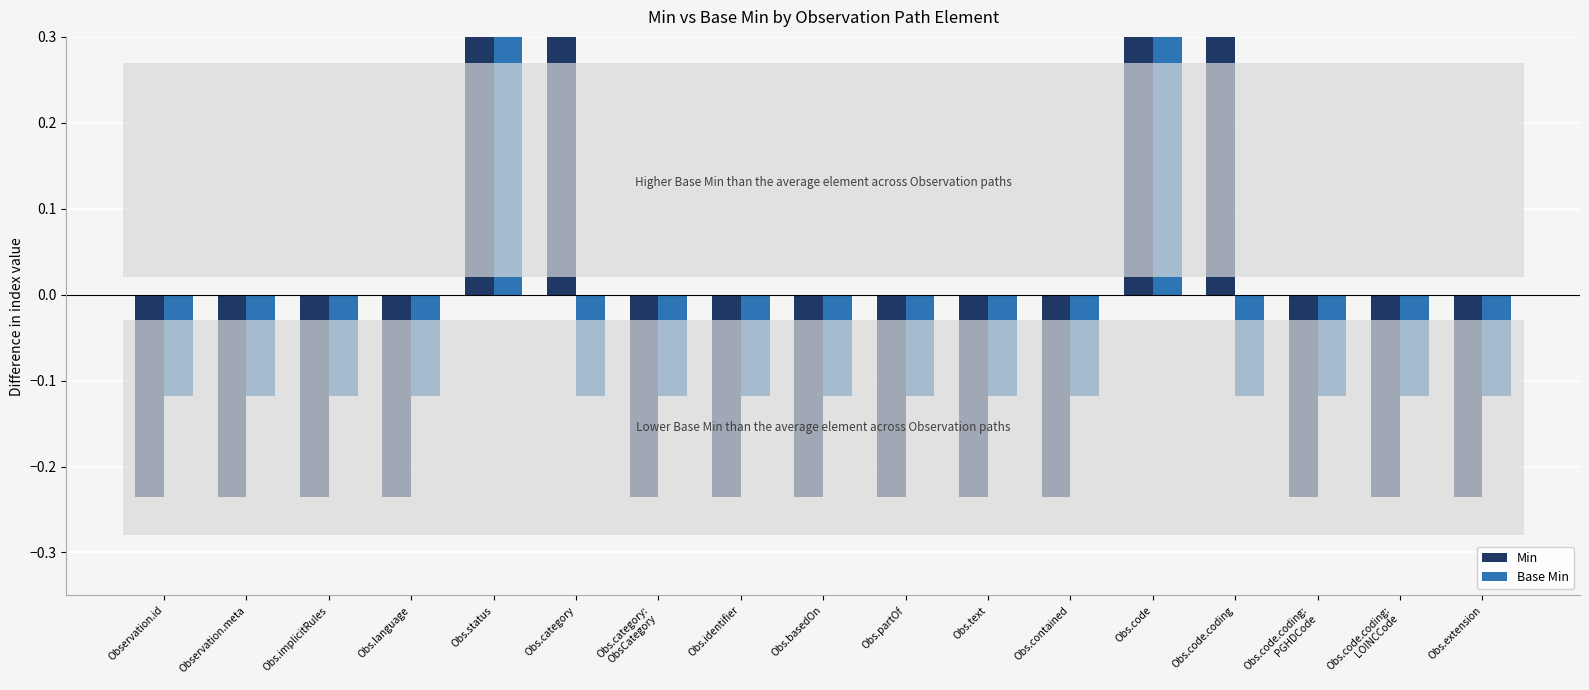

Rank the categories by Min value from lowest to highest.

Observation.id, Observation.meta, Obs.implicitRules, Obs.language, Obs.category:
ObsCategory, Obs.identifier, Obs.basedOn, Obs.partOf, Obs.text, Obs.contained, Obs.code.coding:
PGHDCode, Obs.code.coding:
LOINCCode, Obs.extension, Obs.status, Obs.category, Obs.code, Obs.code.coding